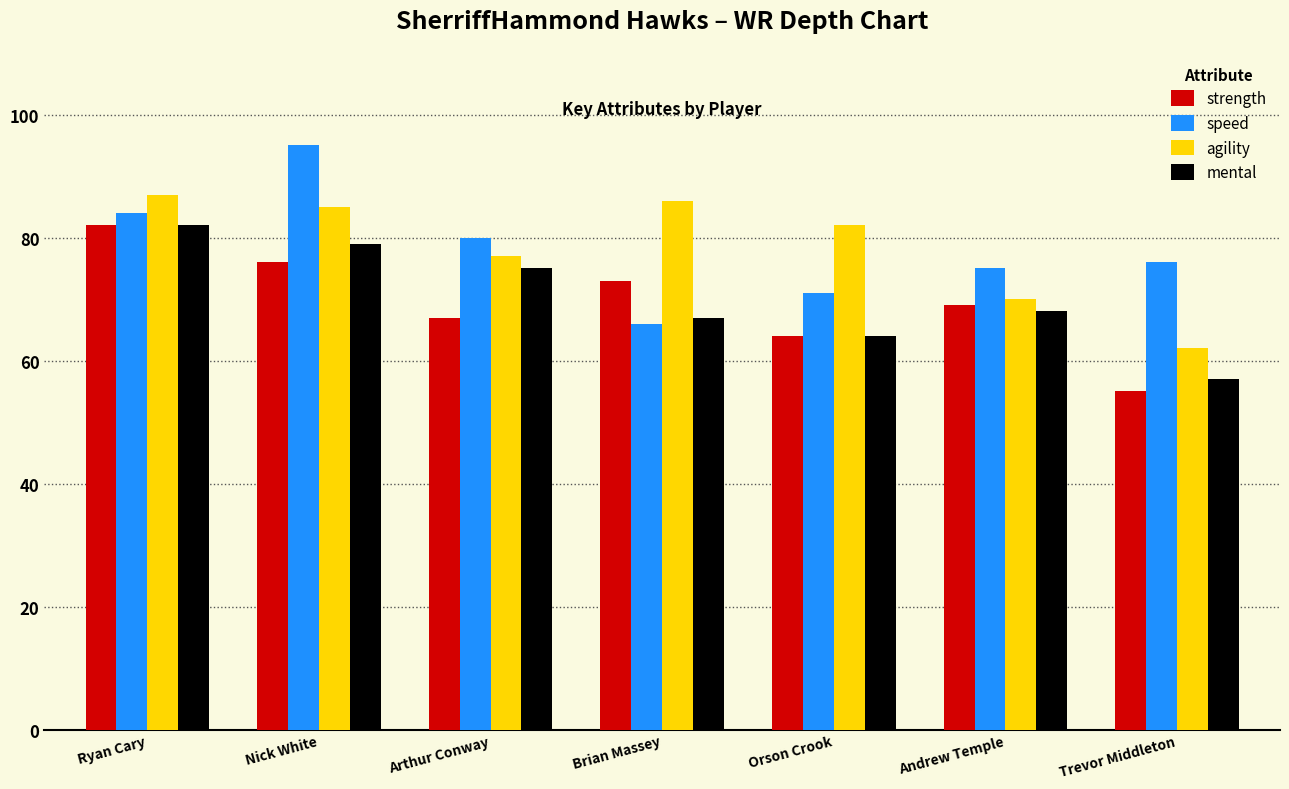

Reading left to right, what are all the values shown in this chart?

strength: Ryan Cary=82	Nick White=76	Arthur Conway=67	Brian Massey=73	Orson Crook=64	Andrew Temple=69	Trevor Middleton=55
speed: Ryan Cary=84	Nick White=95	Arthur Conway=80	Brian Massey=66	Orson Crook=71	Andrew Temple=75	Trevor Middleton=76
agility: Ryan Cary=87	Nick White=85	Arthur Conway=77	Brian Massey=86	Orson Crook=82	Andrew Temple=70	Trevor Middleton=62
mental: Ryan Cary=82	Nick White=79	Arthur Conway=75	Brian Massey=67	Orson Crook=64	Andrew Temple=68	Trevor Middleton=57